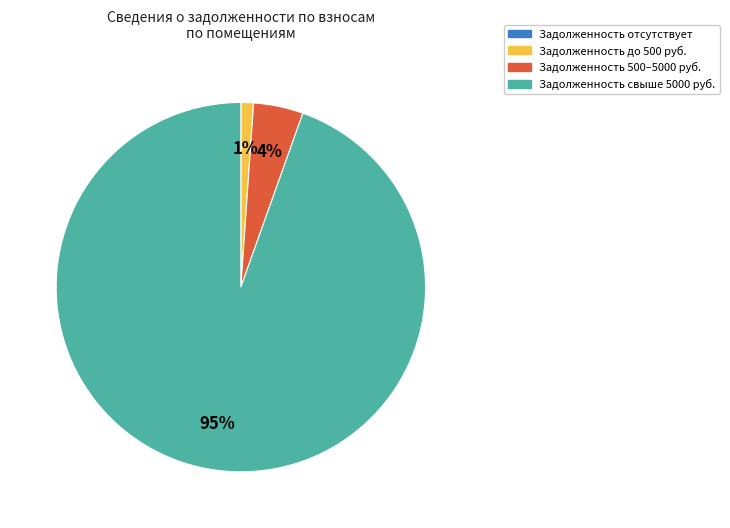

Between Задолженность свыше 5000 руб. and Задолженность 500–5000 руб., which is larger?

Задолженность свыше 5000 руб.